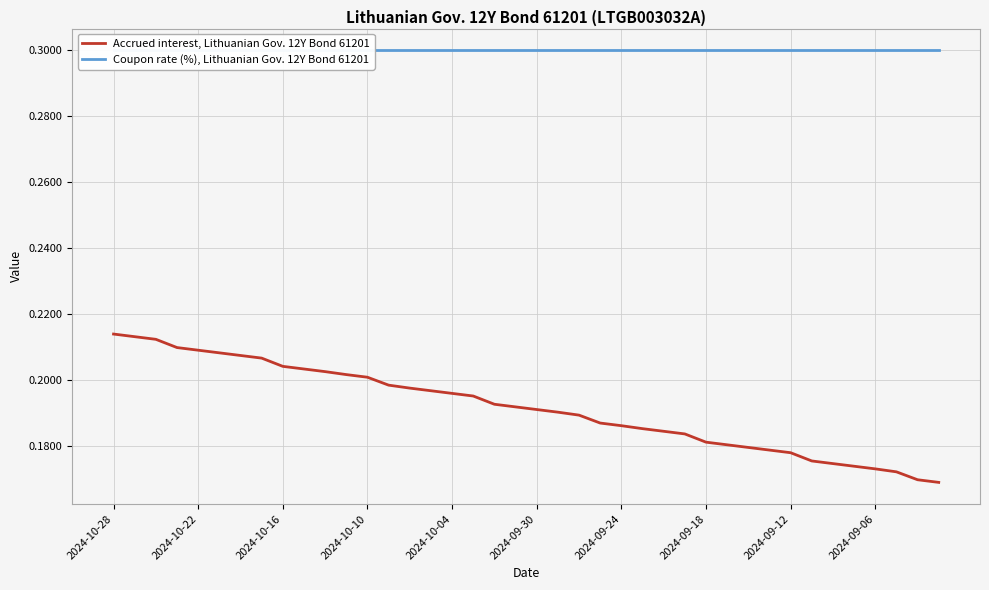

Where is Coupon rate (%), Lithuanian Gov. 12Y Bond 61201 nearest to the value 0?

2024-10-28